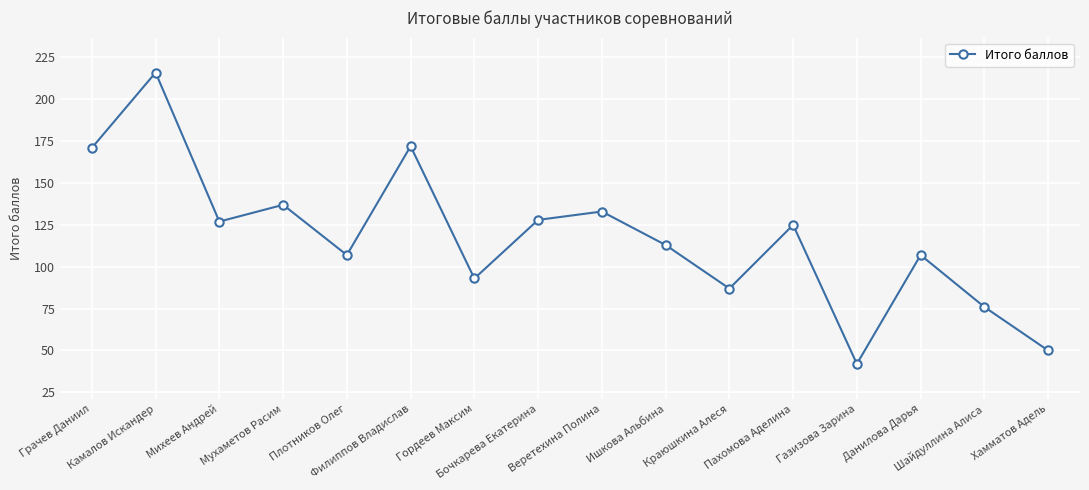

Between Бочкарева Екатерина and Веретехина Полина, which is larger?

Веретехина Полина